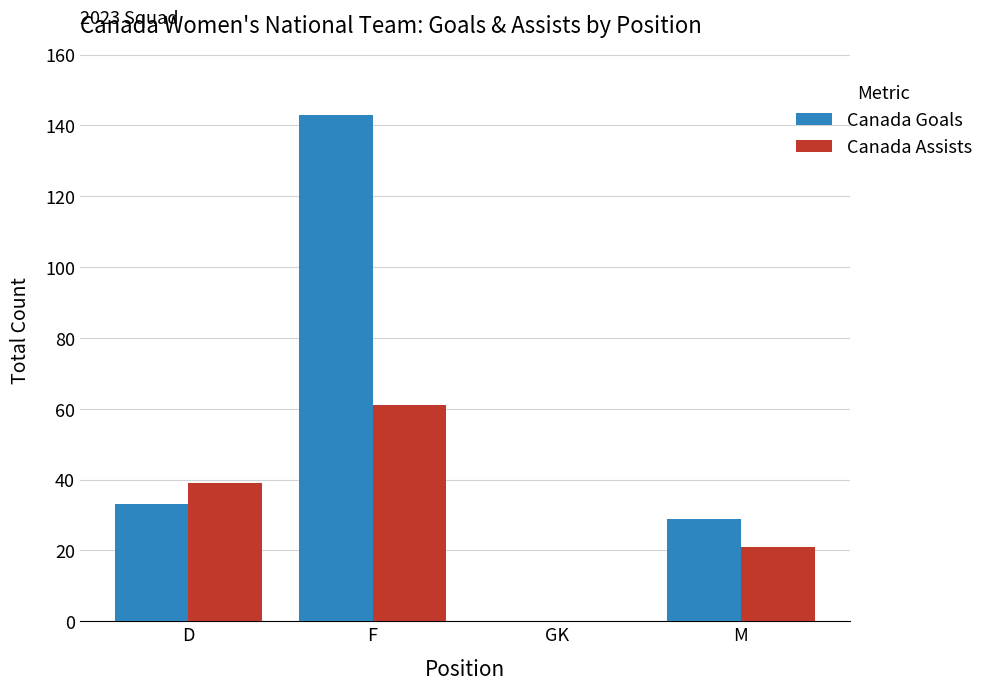

Which series has the widest spread of values?

Canada Goals